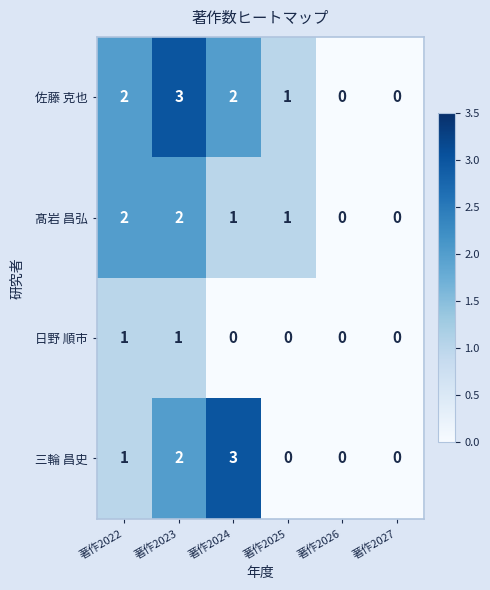

Which series changed the most between 著作2024 and 著作2025?

三輪 昌史